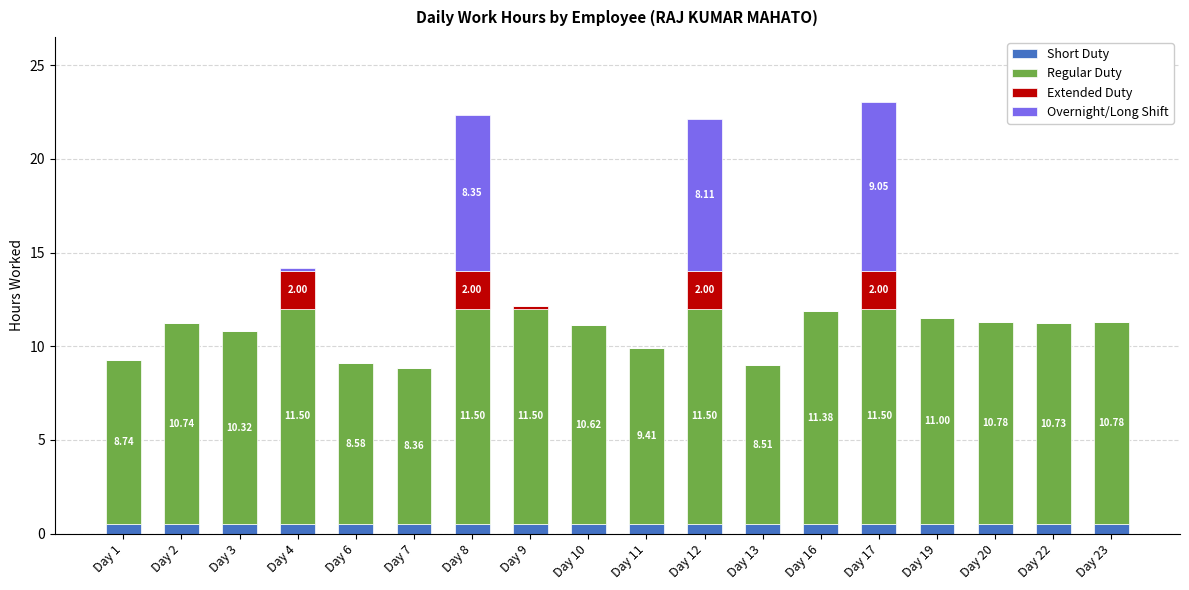

Count the number of data series in this chart.

4